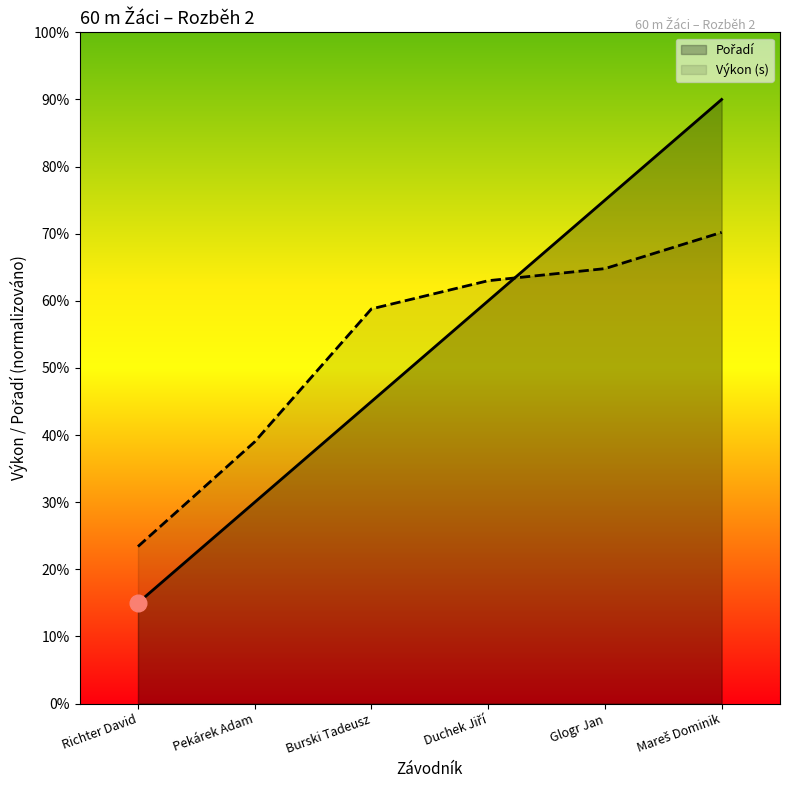

List the series in order of their overall mean, highest first.

Výkon (s), Pořadí